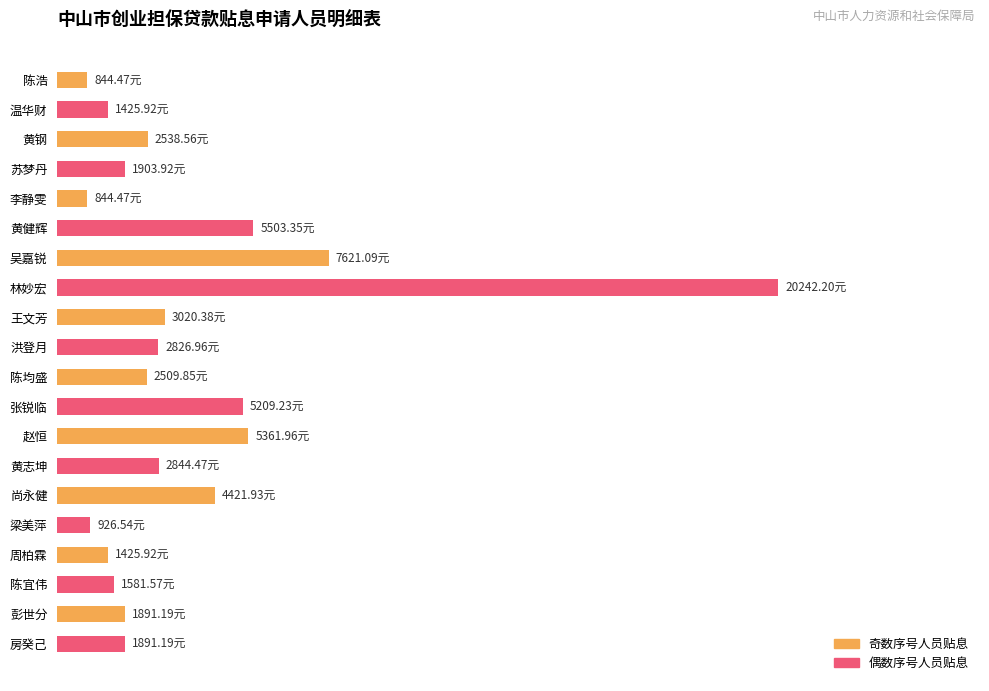

List the labels in order of value, largest first.

林妙宏, 吴嘉锐, 黄健辉, 赵恒, 张锐临, 尚永健, 王文芳, 黄志坤, 洪登月, 黄钢, 陈均盛, 苏梦丹, 彭世分, 房癸己, 陈宜伟, 温华财, 周柏霖, 梁美萍, 陈浩, 李静雯